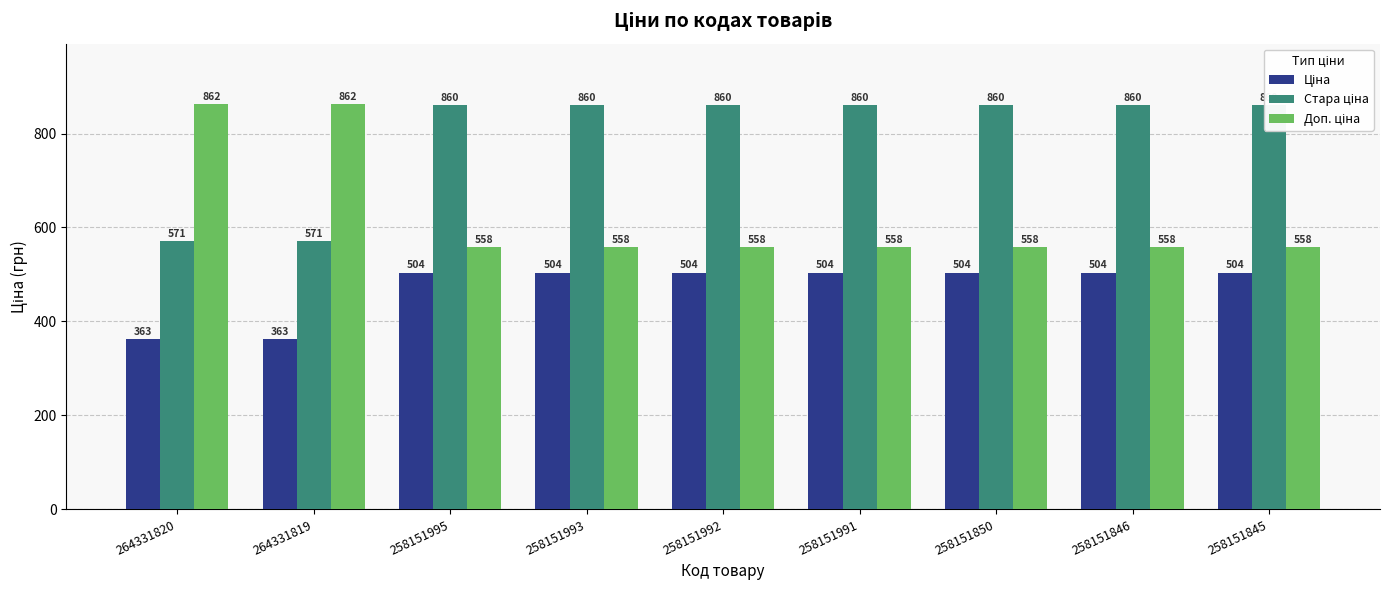

What is the value of the Доп. ціна bar at the 3rd from the left?

558.0